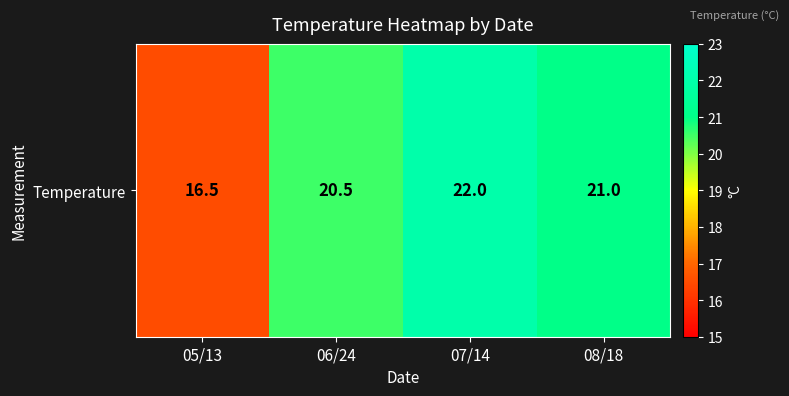

What is the approximate value at 05/13?

16.5